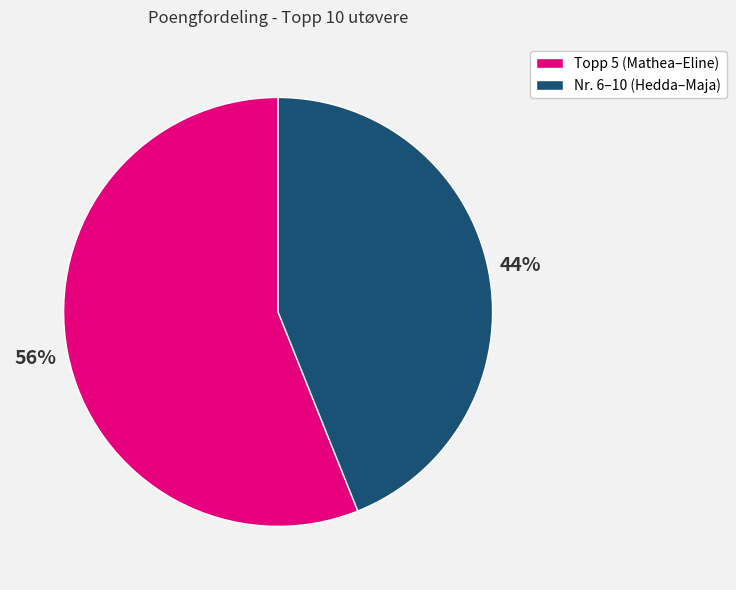

Which category has the smallest portion of the pie?

Nr. 6–10 (Hedda–Maja)